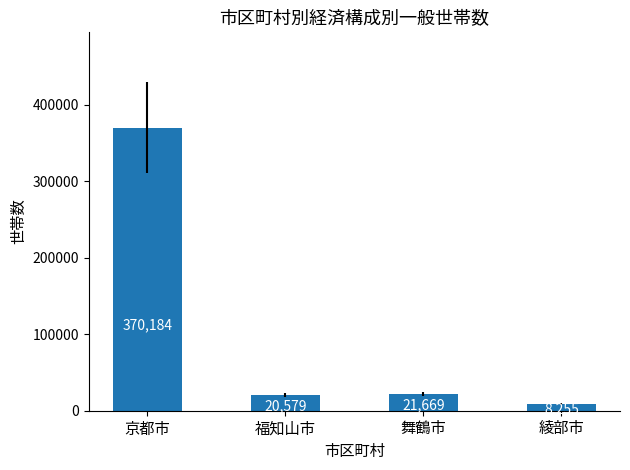

What is the change in value from 京都市 to 福知山市?

-349605